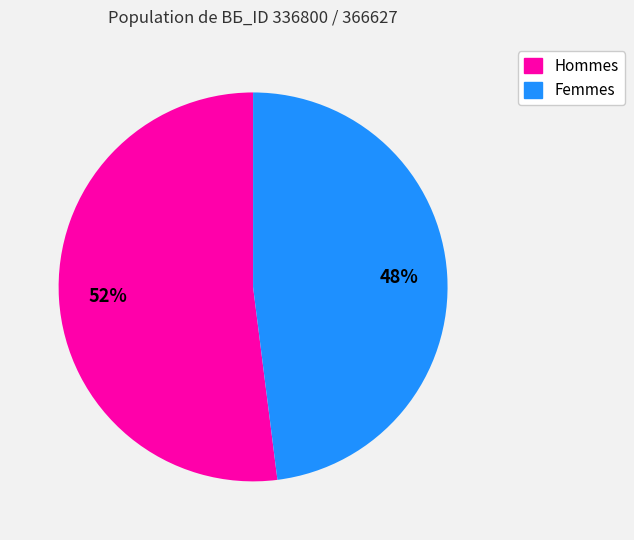

What is the largest slice in the pie chart?

Hommes